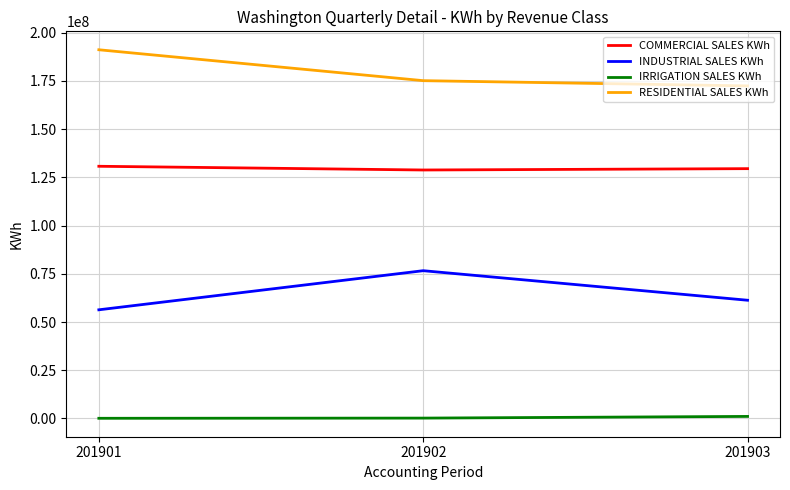

How many lines are shown in the chart?

4